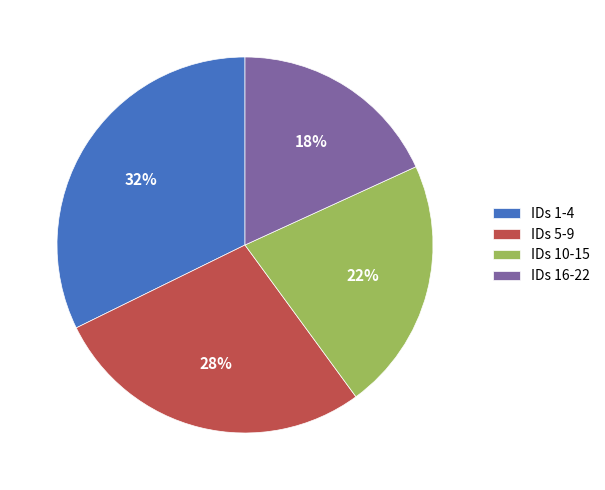

Does IDs 10-15 account for over 50% of the chart?

No